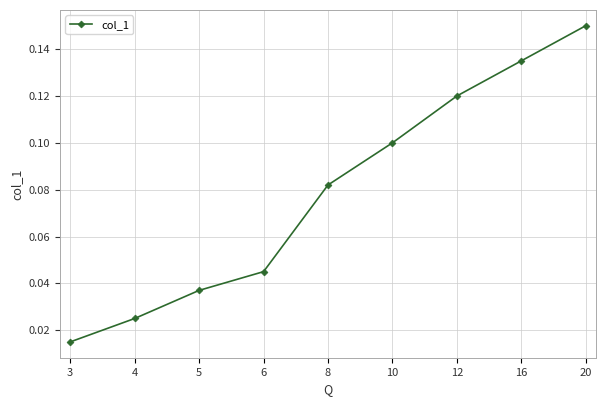

Rank the categories by value from highest to lowest.

20, 16, 12, 10, 8, 6, 5, 4, 3